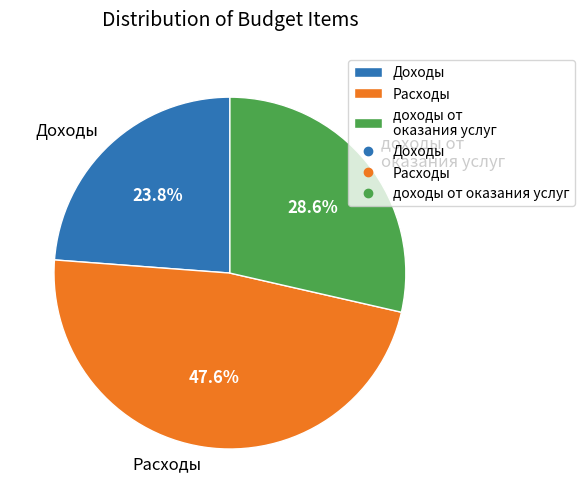

What is the largest slice in the pie chart?

Расходы